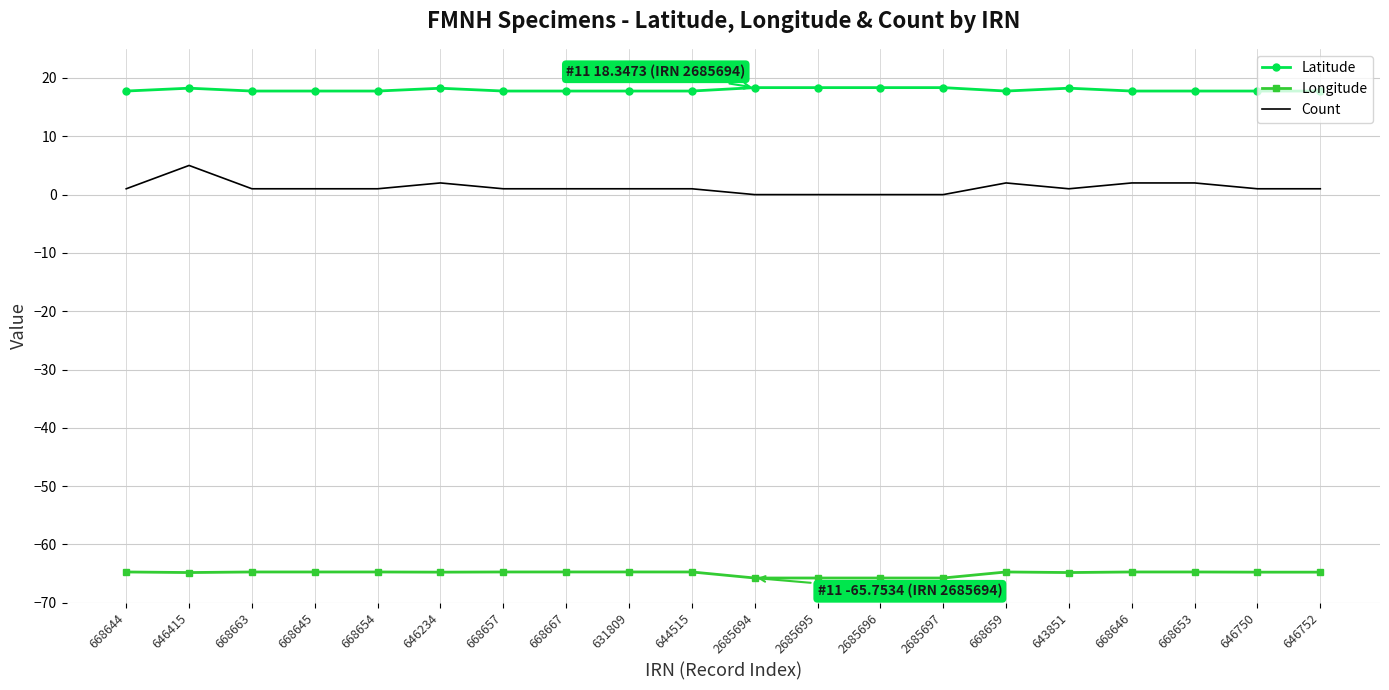

True or false: Longitude and Count intersect in this chart.

False